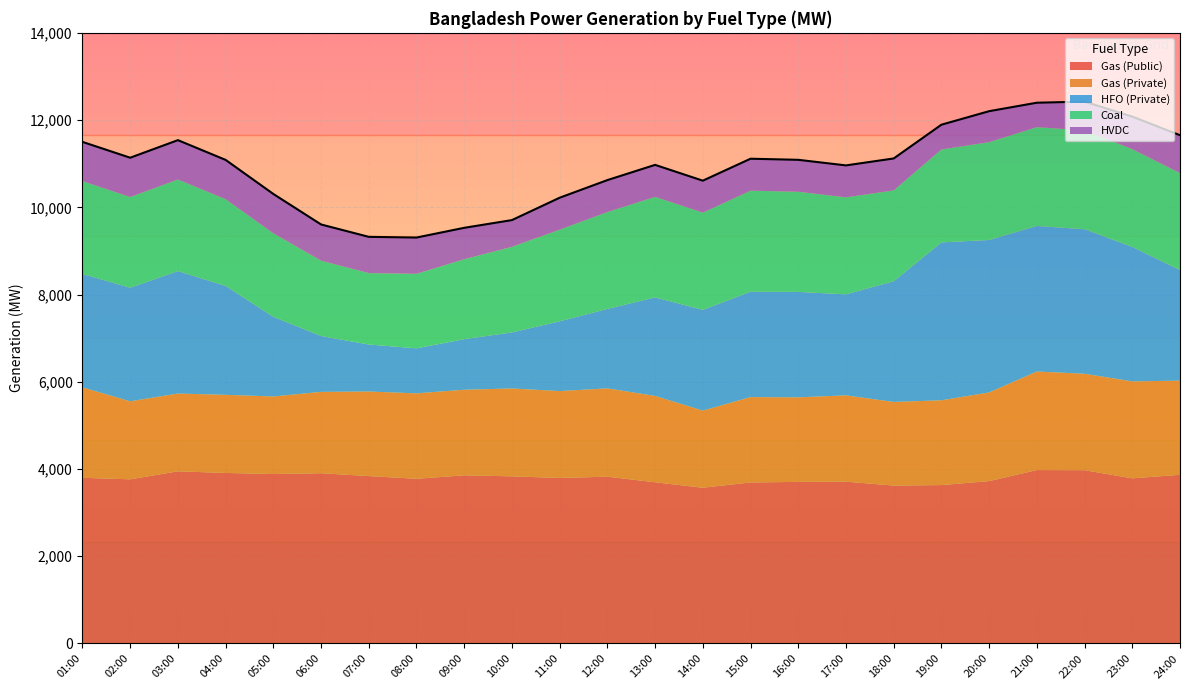

Reading left to right, extract all data points from this chart.

Gas (Public): 01:00=3799	02:00=3764	03:00=3947	04:00=3910	05:00=3885	06:00=3904	07:00=3838	08:00=3776	09:00=3856	10:00=3832	11:00=3795	12:00=3824	13:00=3696	14:00=3571	15:00=3692	16:00=3705	17:00=3710	18:00=3621	19:00=3632	20:00=3723	21:00=3976	22:00=3973	23:00=3786	24:00=3868
Gas (Private): 01:00=2073	02:00=1789	03:00=1784	04:00=1791	05:00=1779	06:00=1865	07:00=1939	08:00=1959	09:00=1962	10:00=2015	11:00=1992	12:00=2025	13:00=1980	14:00=1769	15:00=1957	16:00=1939	17:00=1979	18:00=1917	19:00=1944	20:00=2033	21:00=2260	22:00=2211	23:00=2224	24:00=2158
HFO (Private): 01:00=2600	02:00=2603	03:00=2807	04:00=2497	05:00=1825	06:00=1281	07:00=1078	08:00=1032	09:00=1160	10:00=1285	11:00=1600	12:00=1821	13:00=2259	14:00=2309	15:00=2416	16:00=2417	17:00=2316	18:00=2767	19:00=3620	20:00=3495	21:00=3337	22:00=3313	23:00=3083	24:00=2535
Coal: 01:00=2129	02:00=2080	03:00=2101	04:00=1988	05:00=1915	06:00=1726	07:00=1637	08:00=1709	09:00=1832	10:00=1962	11:00=2101	12:00=2222	13:00=2305	14:00=2229	15:00=2317	16:00=2296	17:00=2224	18:00=2083	19:00=2131	20:00=2243	21:00=2266	22:00=2267	23:00=2241	24:00=2224
HVDC: 01:00=899	02:00=901	03:00=901	04:00=901	05:00=902	06:00=831	07:00=831	08:00=831	09:00=720	10:00=613	11:00=732	12:00=732	13:00=733	14:00=733	15:00=732	16:00=732	17:00=732	18:00=732	19:00=567	20:00=710	21:00=559	22:00=660	23:00=746	24:00=868